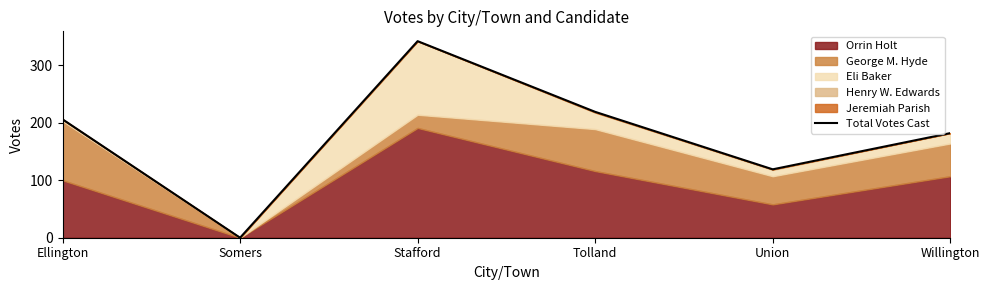

What is the label of the 4th point from the right?

Stafford